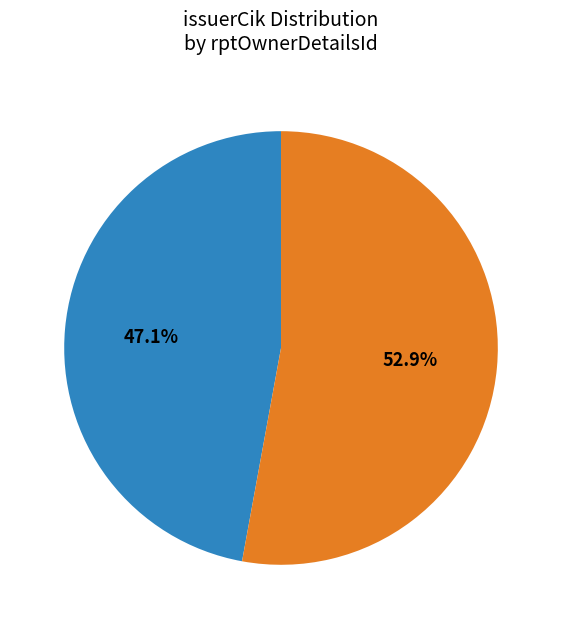

Is there a majority slice in this chart?

Yes